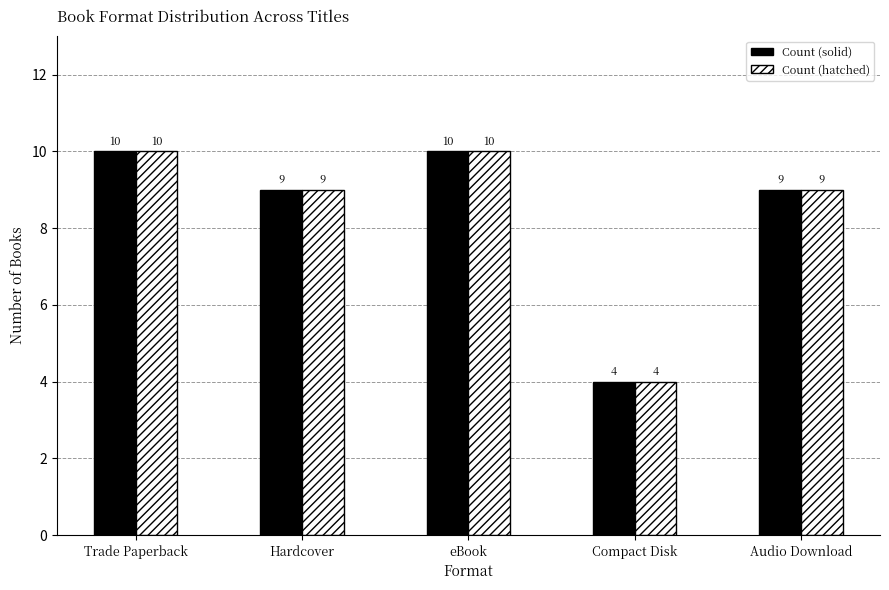

What is the total value across all series at Hardcover?

18